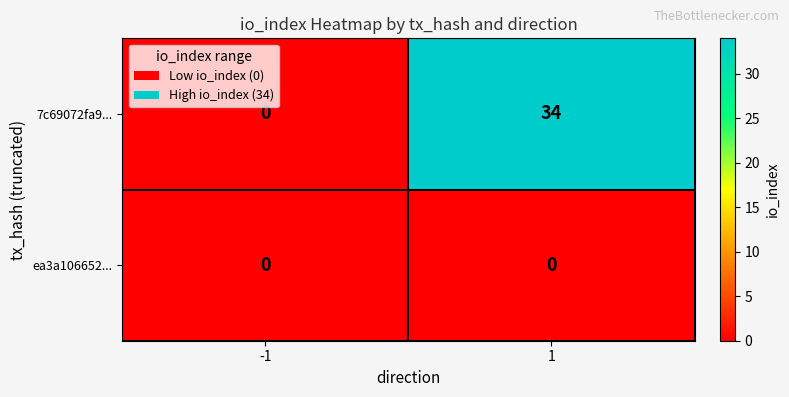

What is the difference between the 7c69072fa9... values at 1 and -1?

34